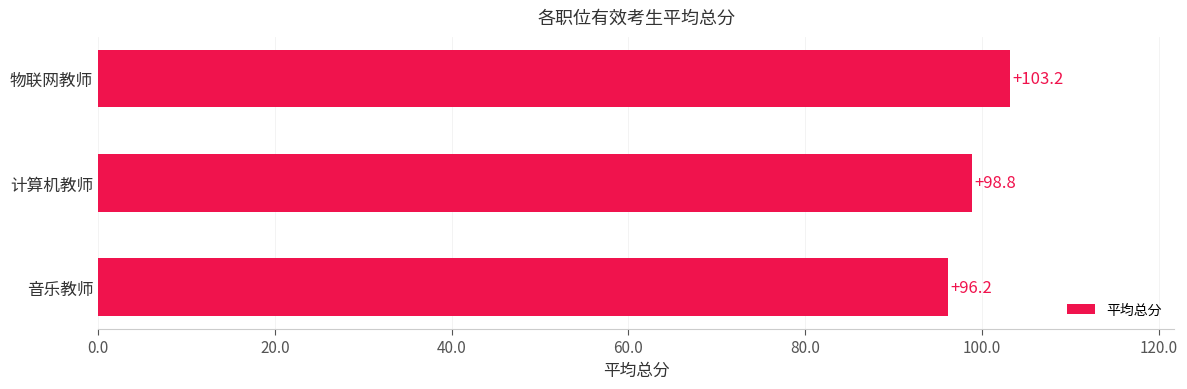

What is the greatest value displayed?

103.2